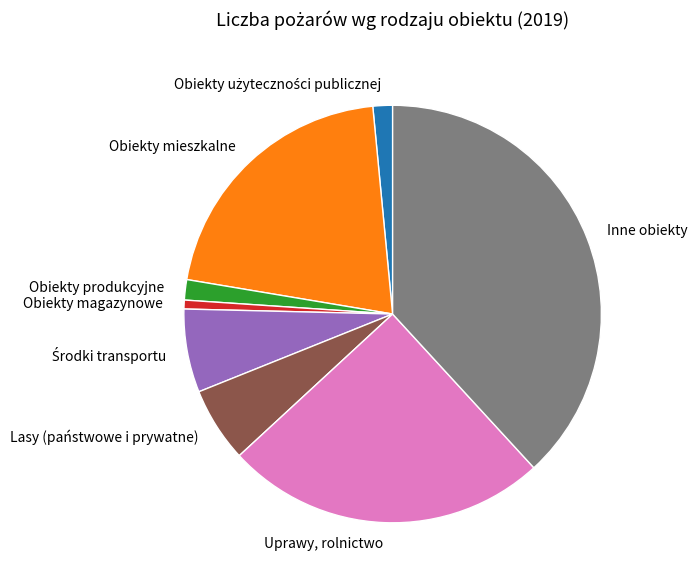

The Obiekty mieszkalne slice represents 35% of the pie. True or false?

False